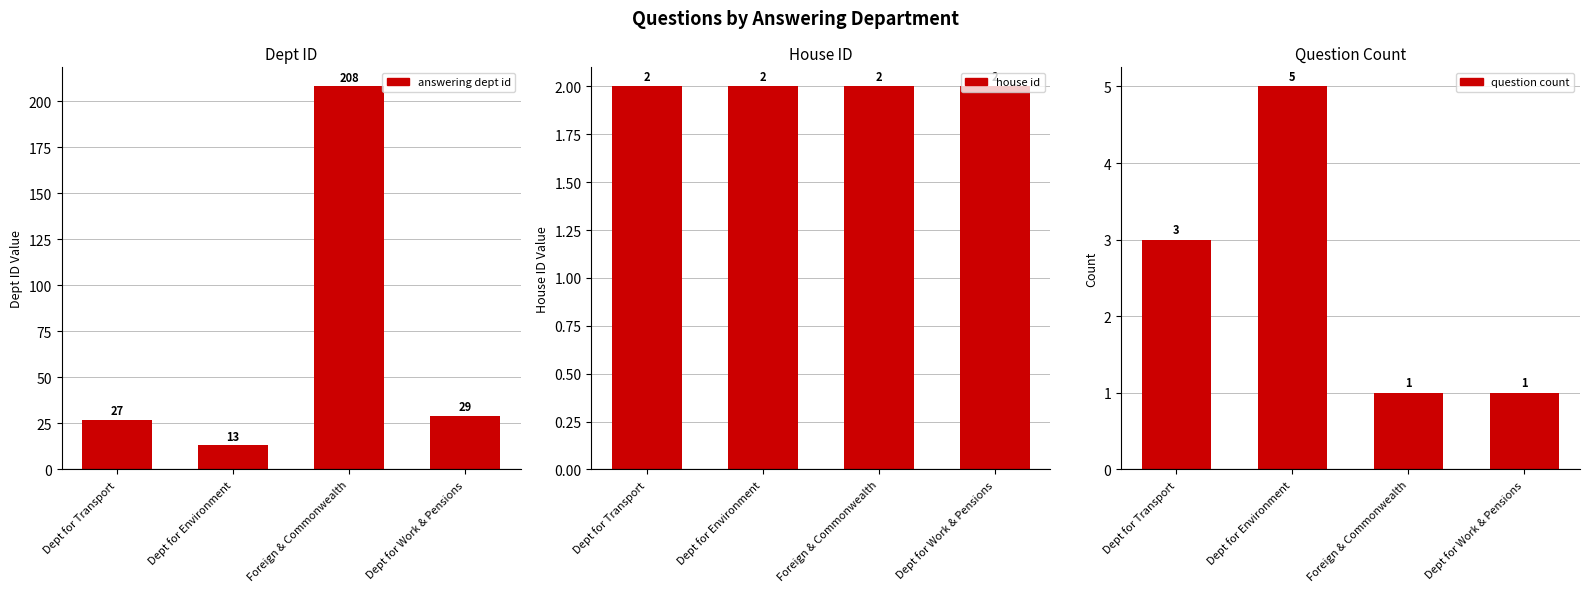

How many values in the answering dept id series exceed 29?

1